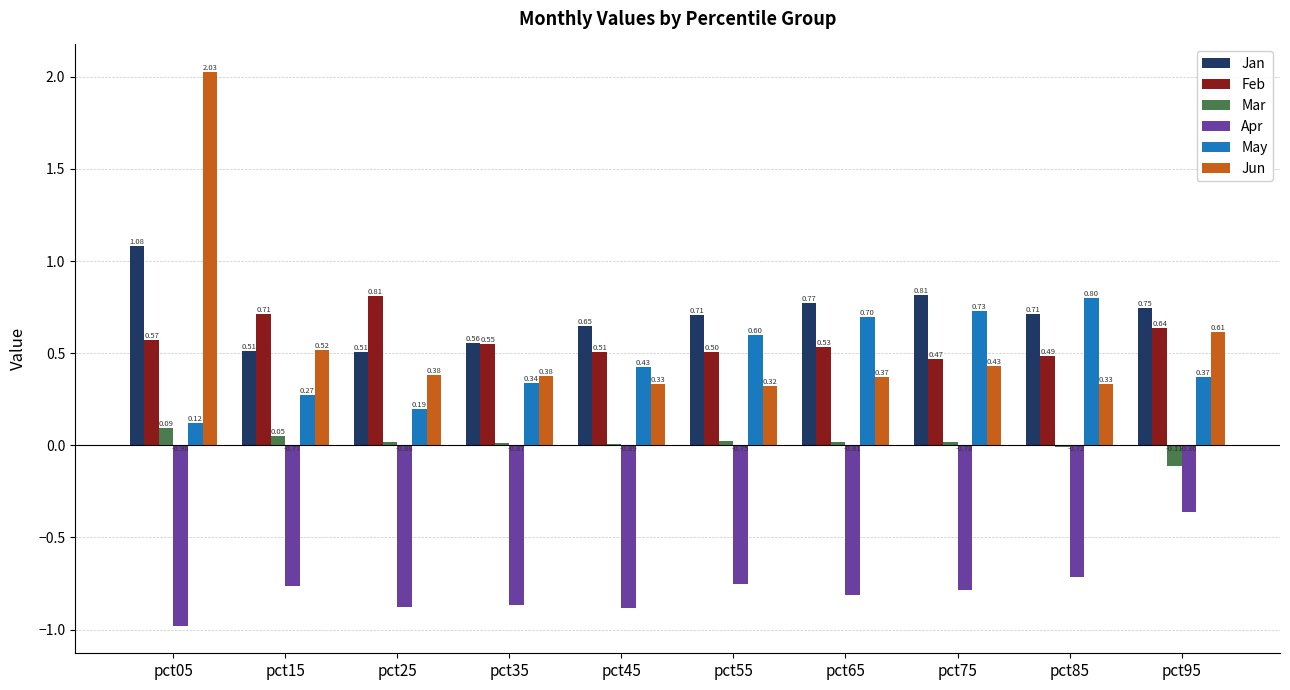

What is the total value across all series at pct55?

1.4